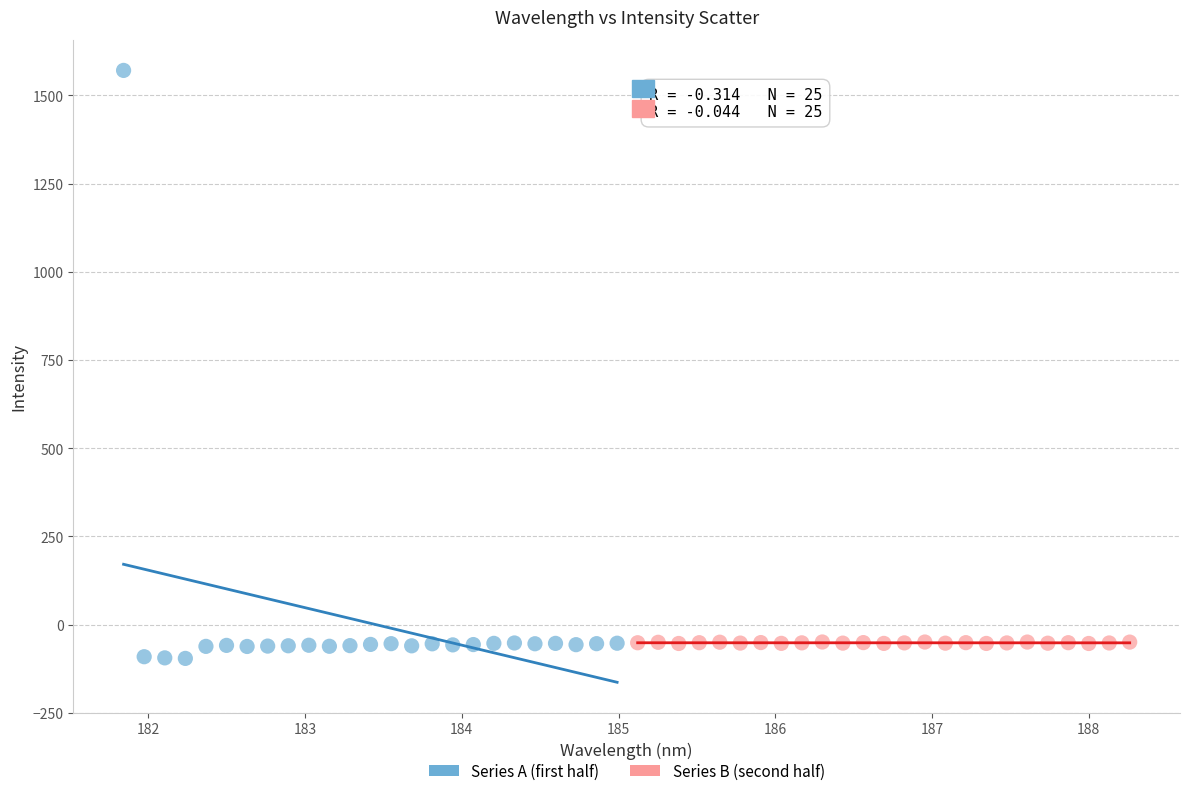

What are all the series names shown in the legend?

Series A (first half), Series B (second half)